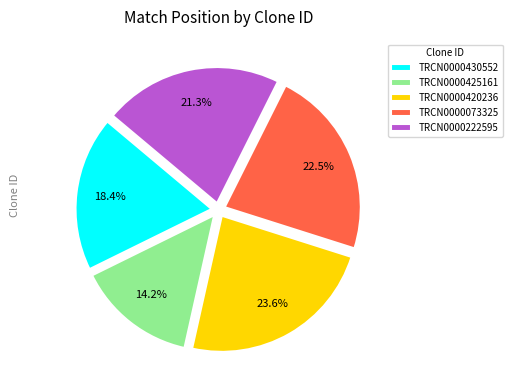

Rank the categories by value from lowest to highest.

TRCN0000425161, TRCN0000430552, TRCN0000222595, TRCN0000073325, TRCN0000420236